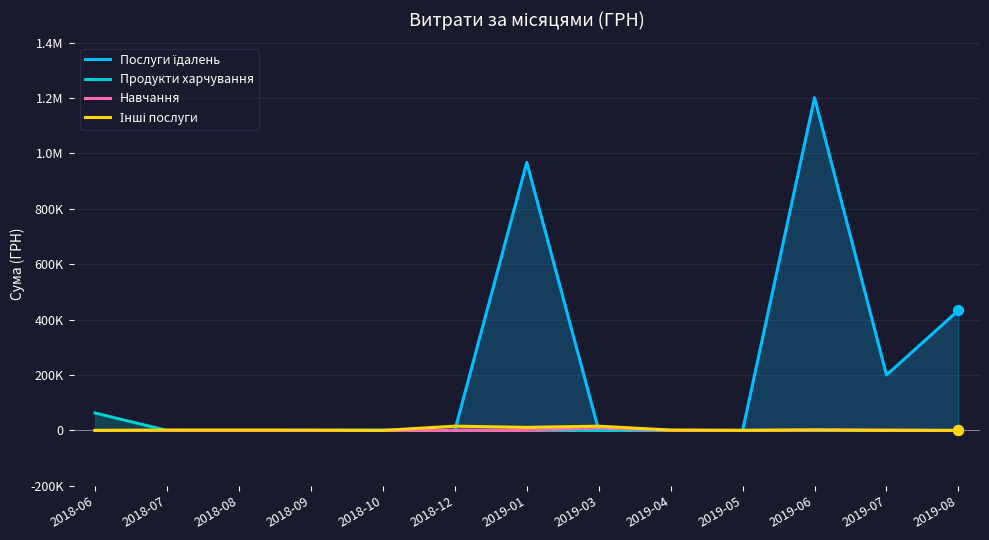

Which series reaches the minimum Y coordinate?

Послуги їдалень